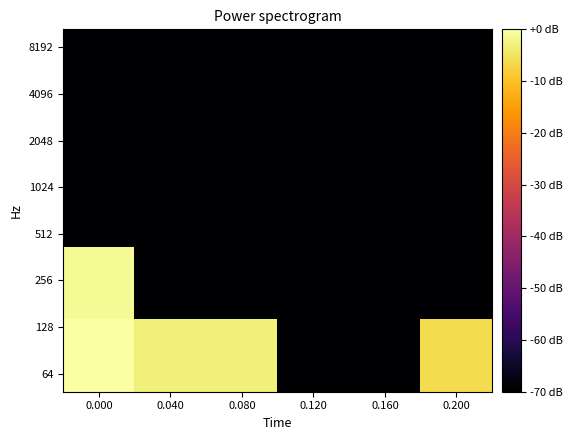

What is the total value across all series at 0.160?

-700.0